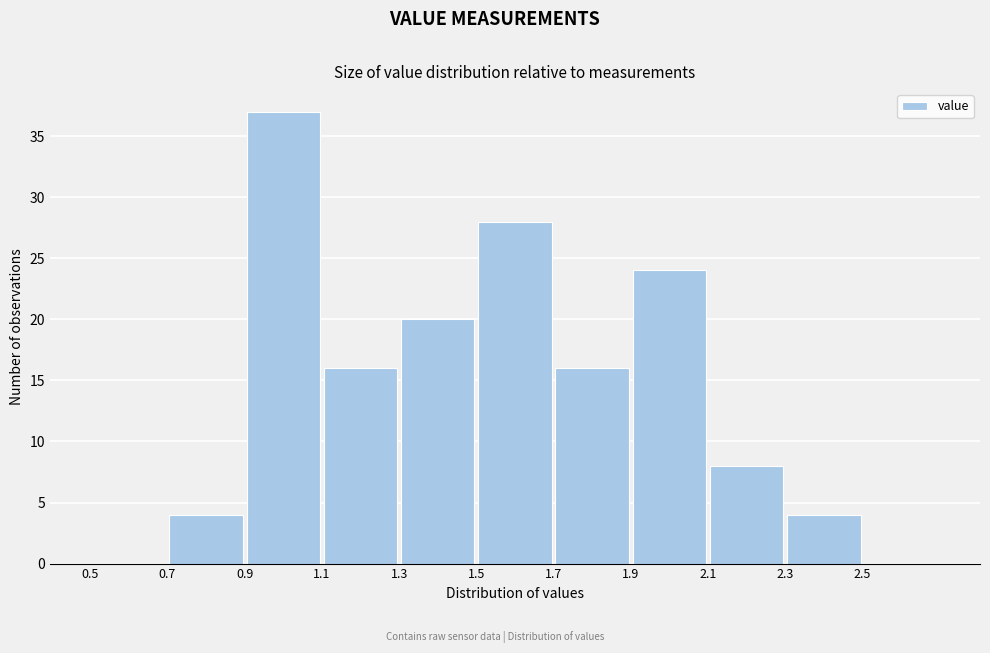

How tall is the bar that spans 0.7 to 0.9 on the x-axis? The values are not printed on the chart, so give them approximately, as read against the axis.

4